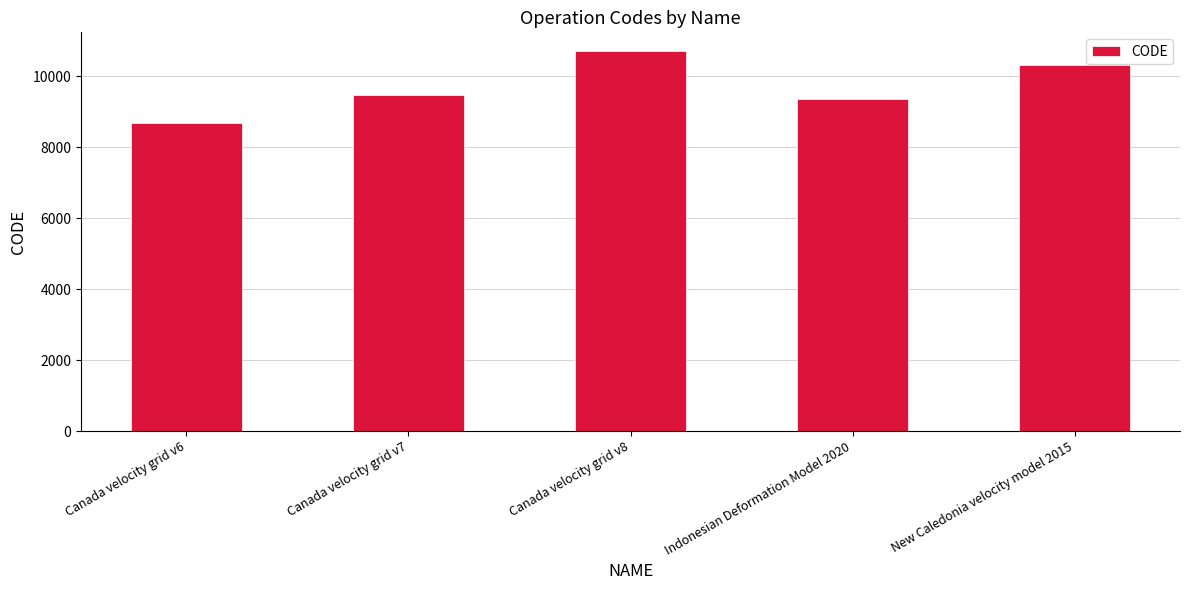

What is the average value?

9713